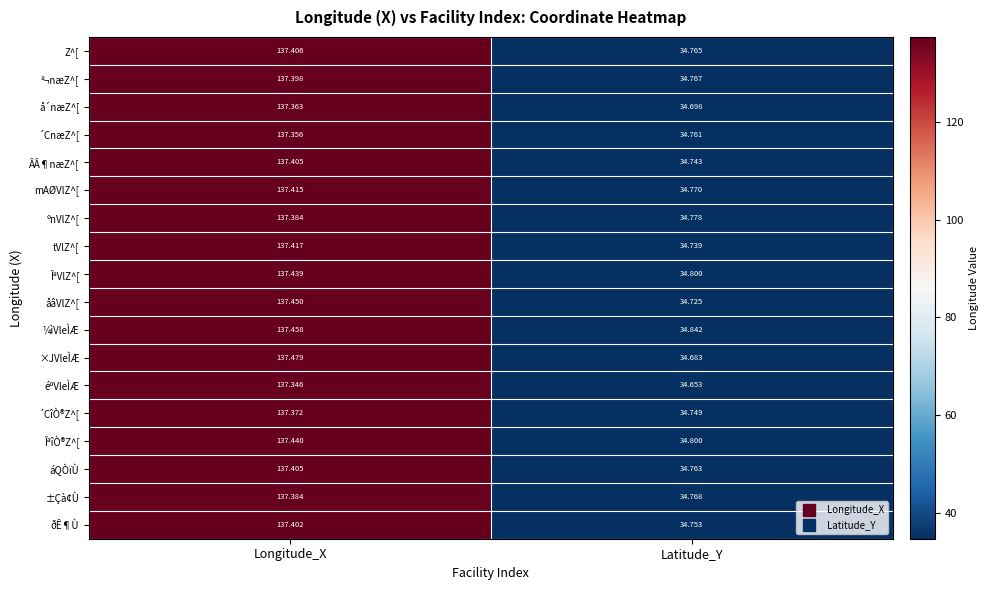

What is the total value across all series at Longitude_X?

2473.3